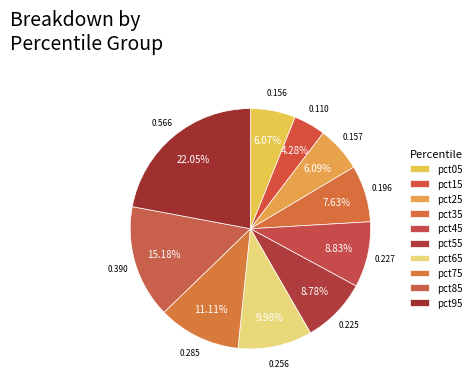

What is the change in value from pct25 to pct95?

+0.4